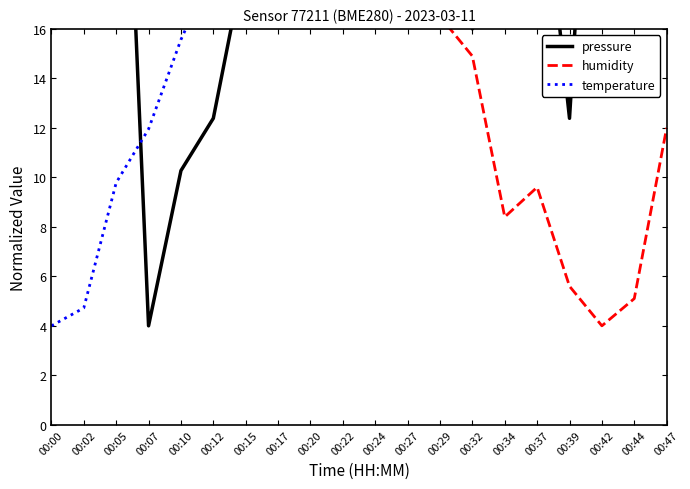

Does the chart have visible grid lines?

No